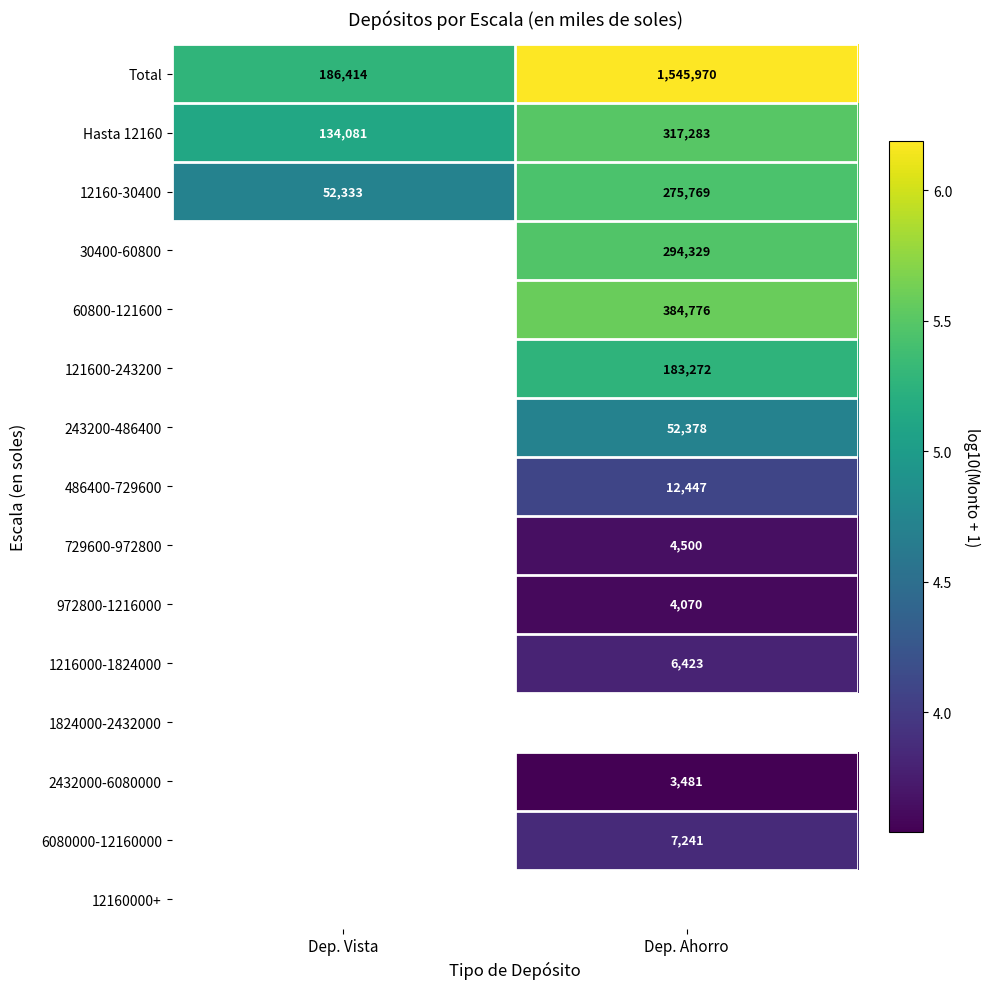

What is the maximum value shown in the chart?

6.2